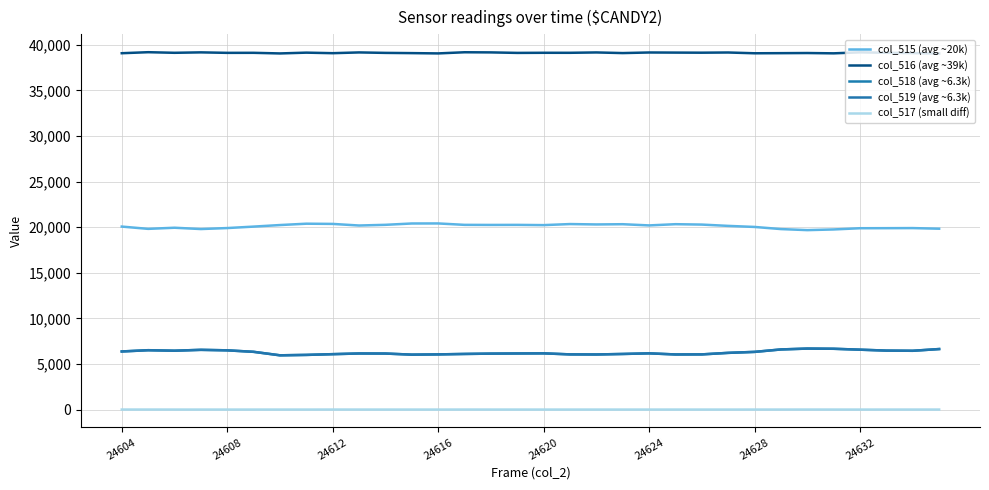

Which series has the largest range (max minus min)?

col_518 (avg ~6.3k)